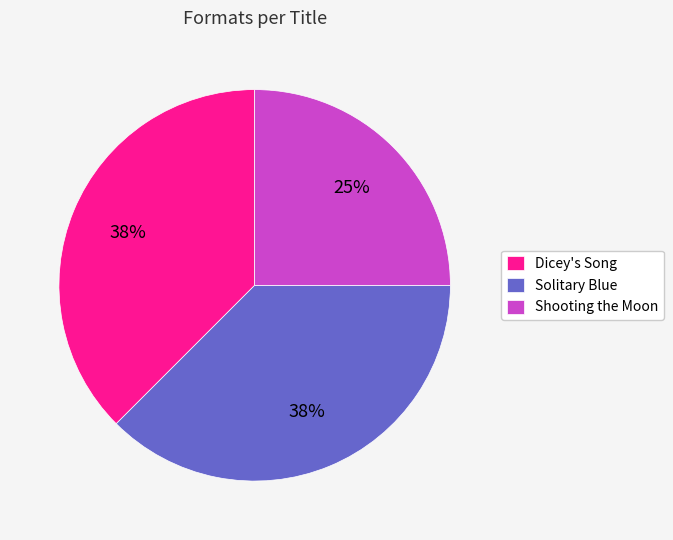

To the nearest percent, what portion does Shooting the Moon represent?

25%